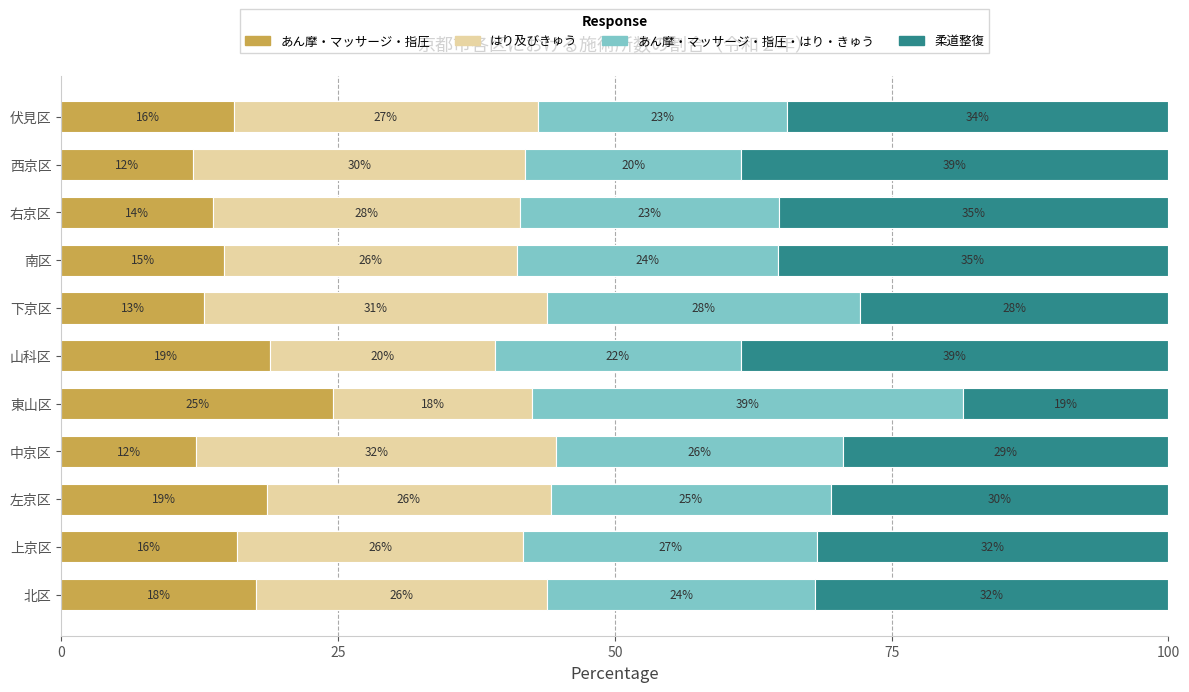

At how many categories does at least one series exceed 31?

9